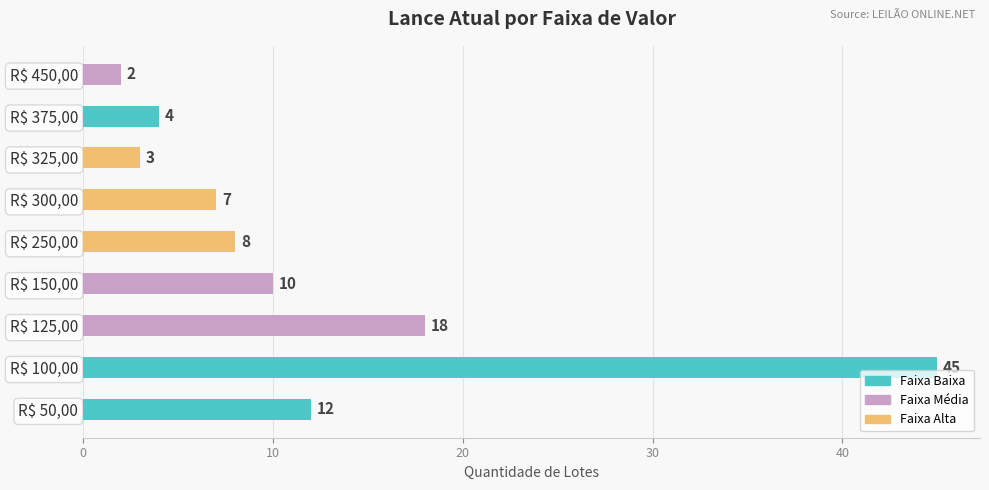

The value at R$ 325,00 is 3. True or false?

True